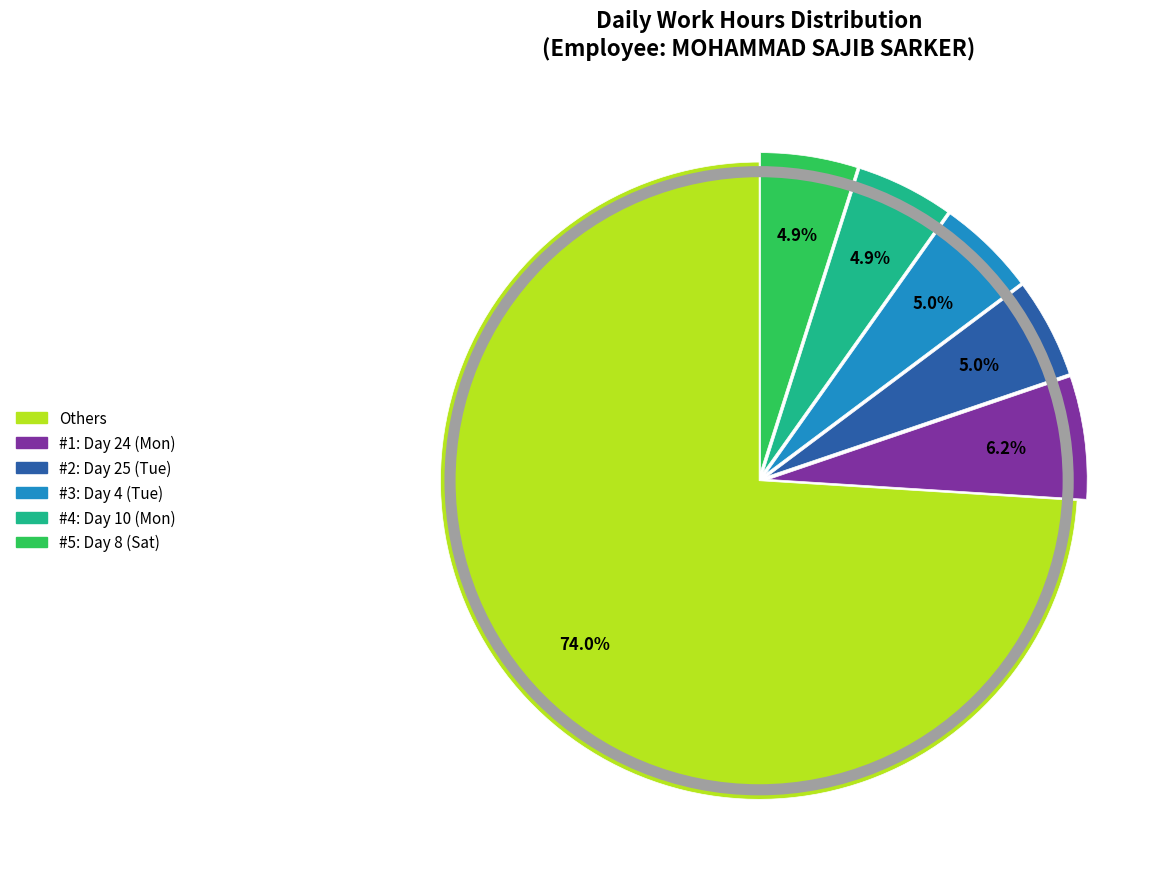

Is there any slice that represents more than half of the pie?

Yes